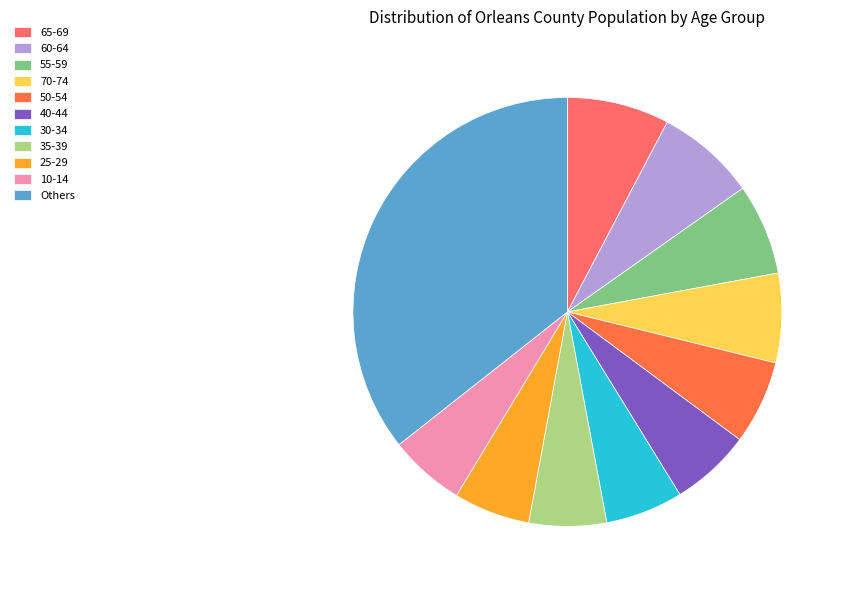

How many slices are in this pie chart?

11